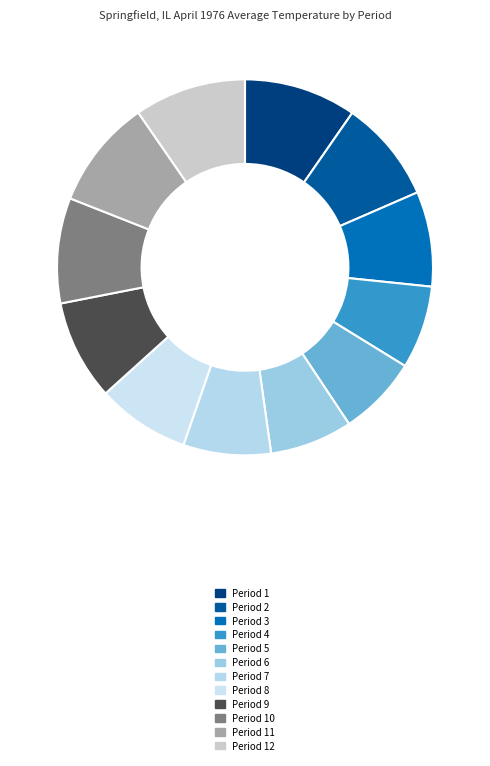

What is the ratio of the value at Period 12 to the value at Period 5?

1.4